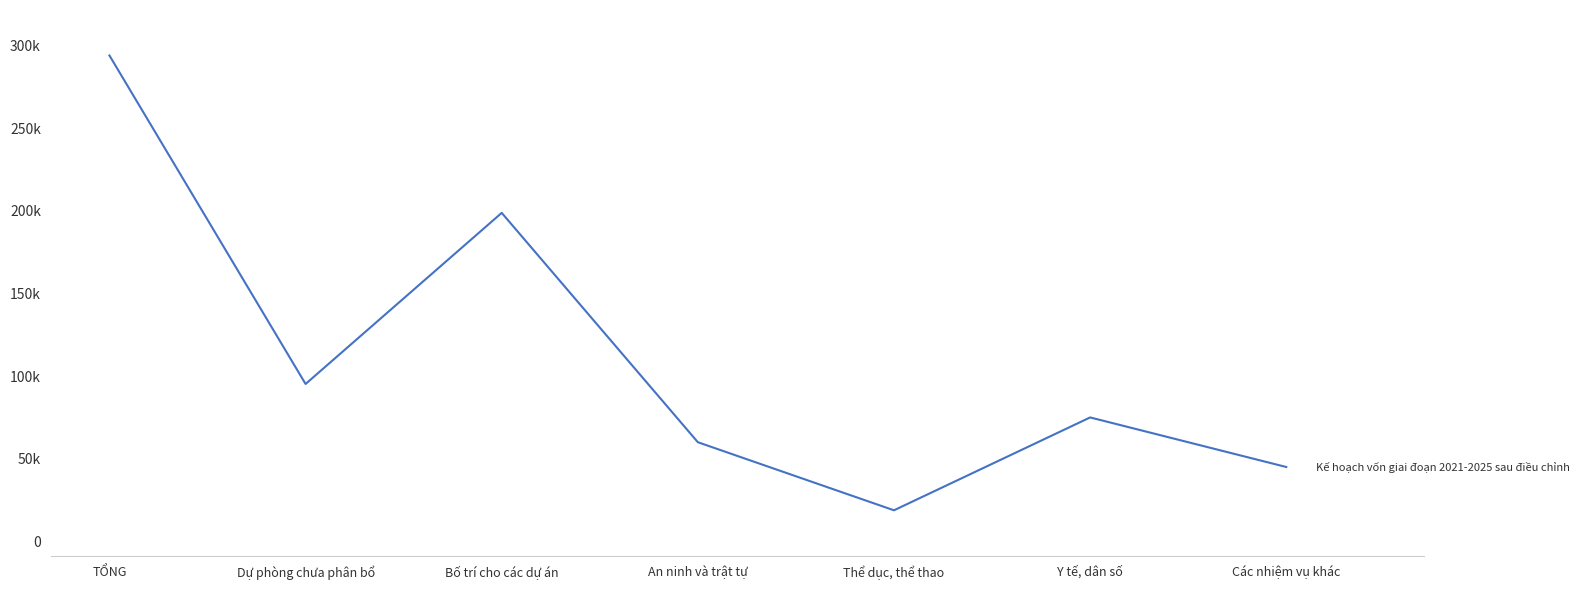

Which has a higher value, Thể dục, thể thao or TỔNG?

TỔNG